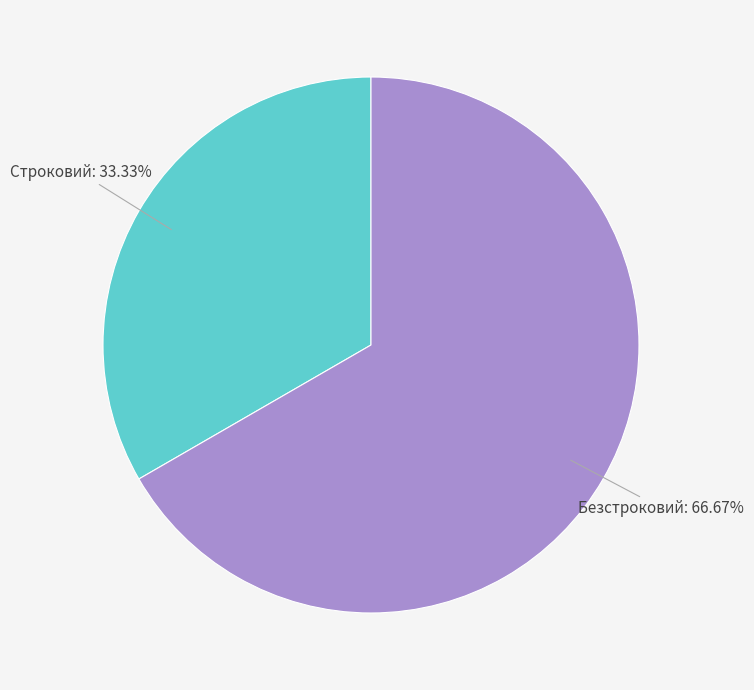

Is there any slice that represents more than half of the pie?

Yes